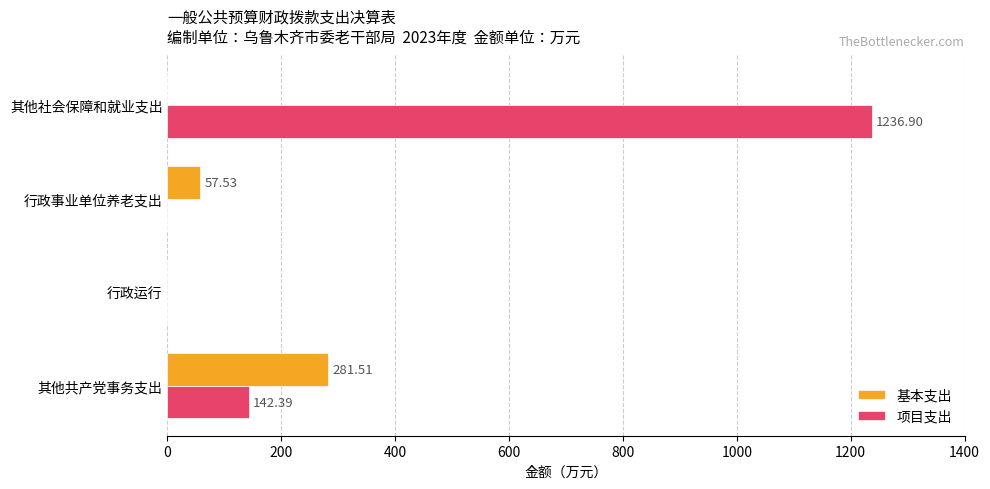

Which category has the highest value in the 项目支出 series?

其他社会保障和就业支出